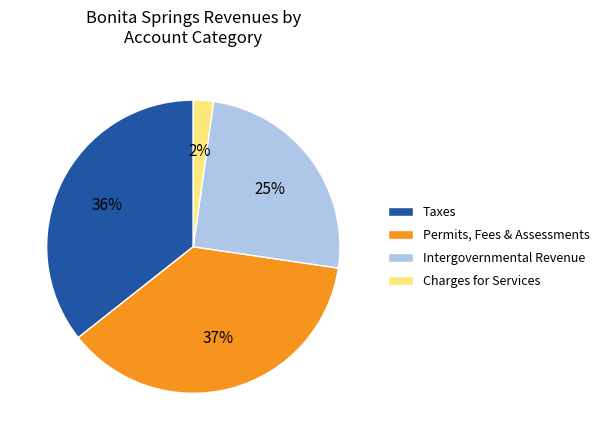

To the nearest percent, what is the average slice percentage?

25%